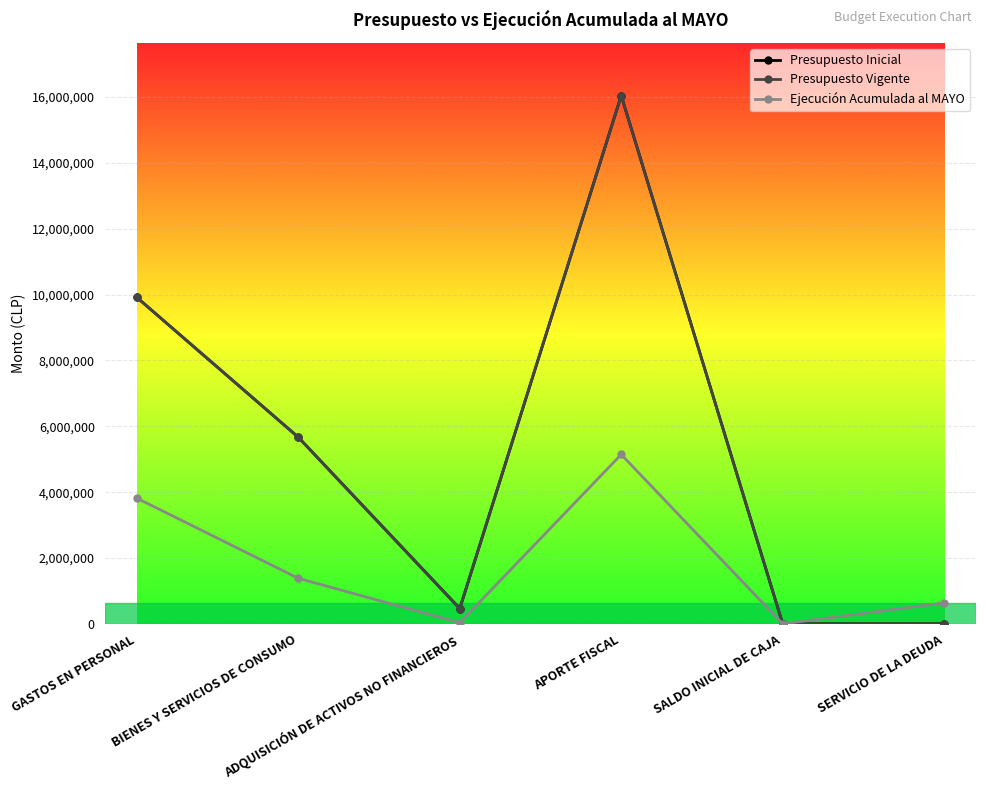

Is this an area chart (filled region under the line)?

No